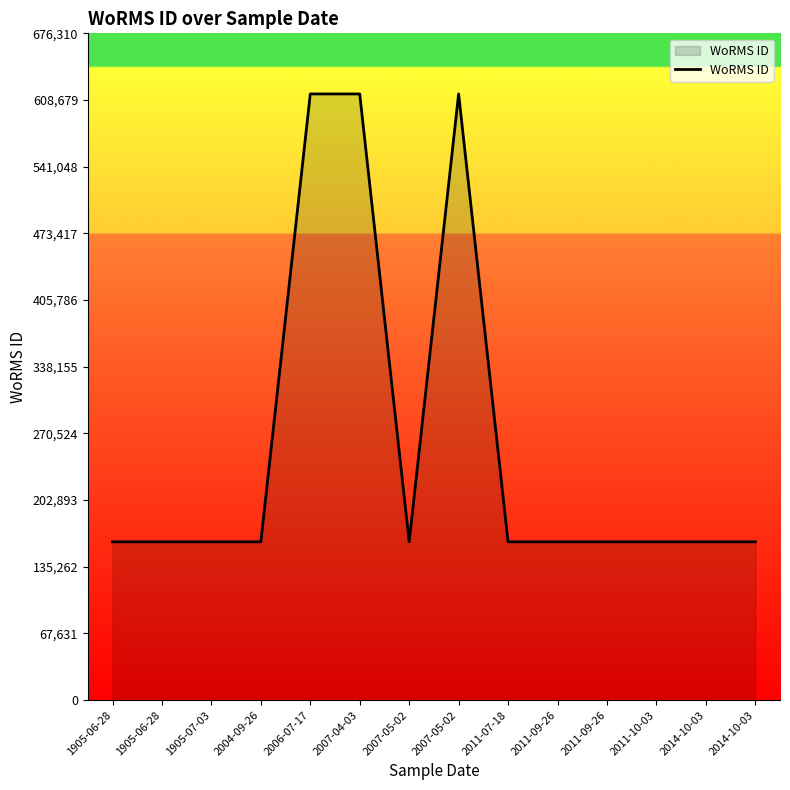

Where is the data nearest to the value 387700?

1905-06-28